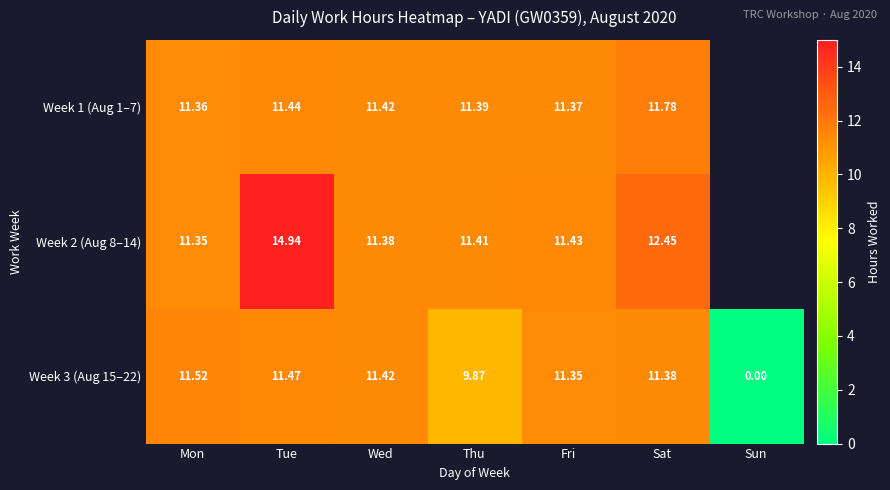

What is the approximate value of Week 3 (Aug 15–22) at Mon?

11.5